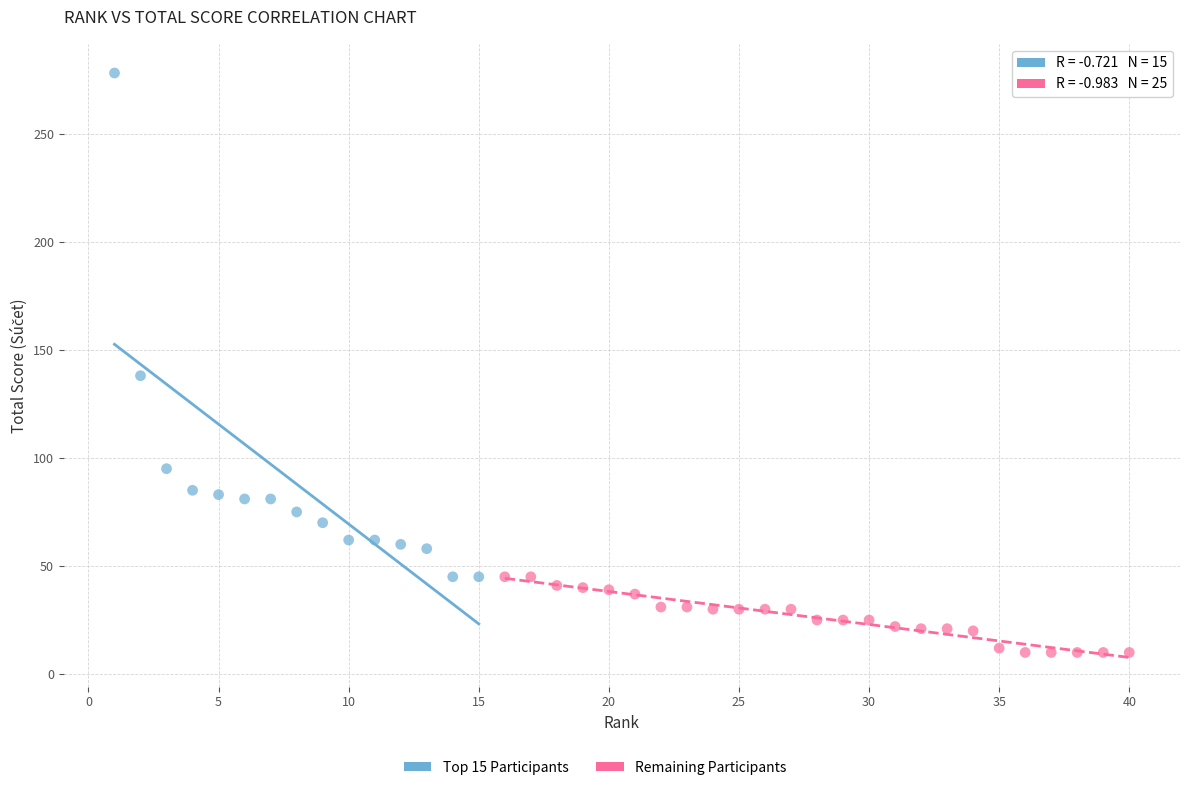

Which series contains the lowest Y value?

Remaining Participants